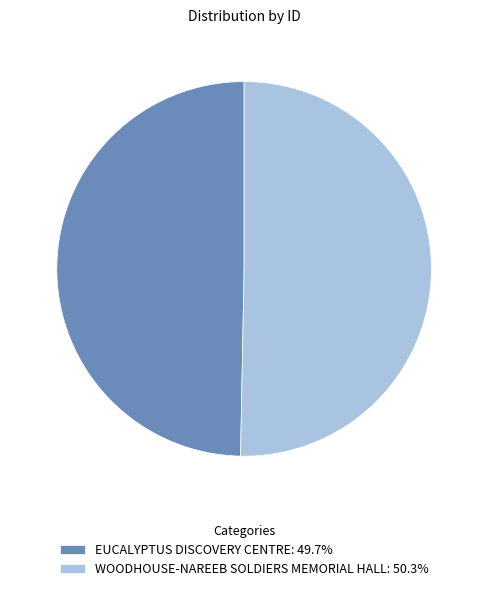

How many segments does this pie chart have?

2